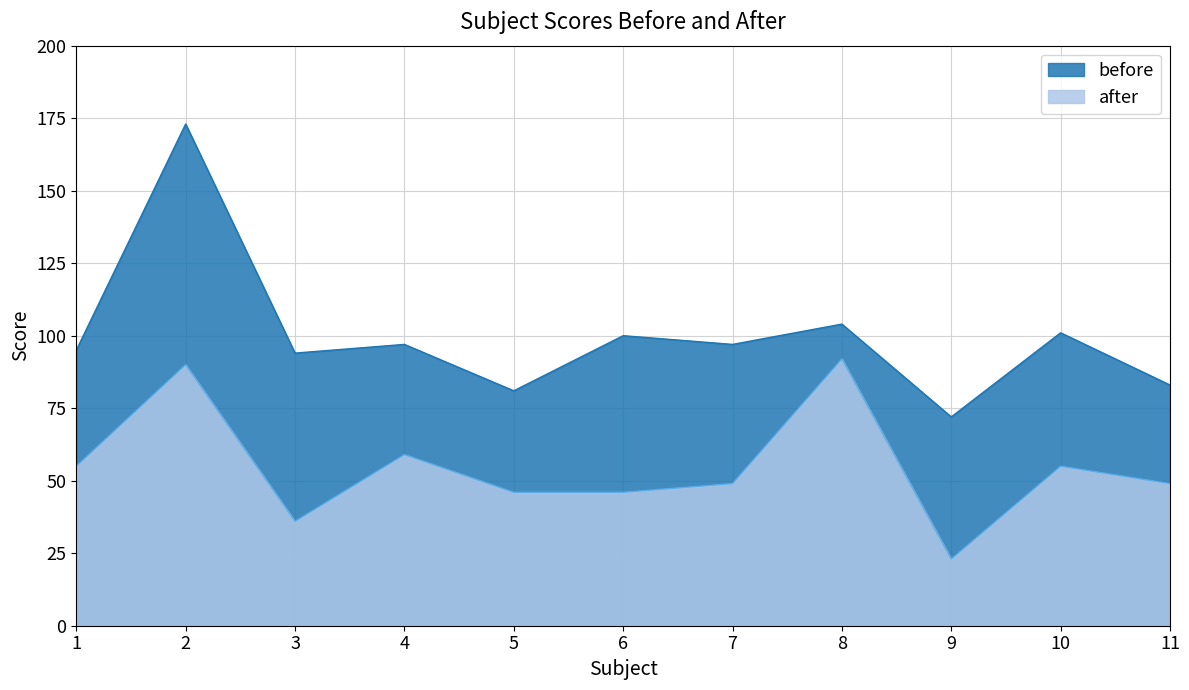

True or false: before has more than 0 points higher than both neighbors.

True